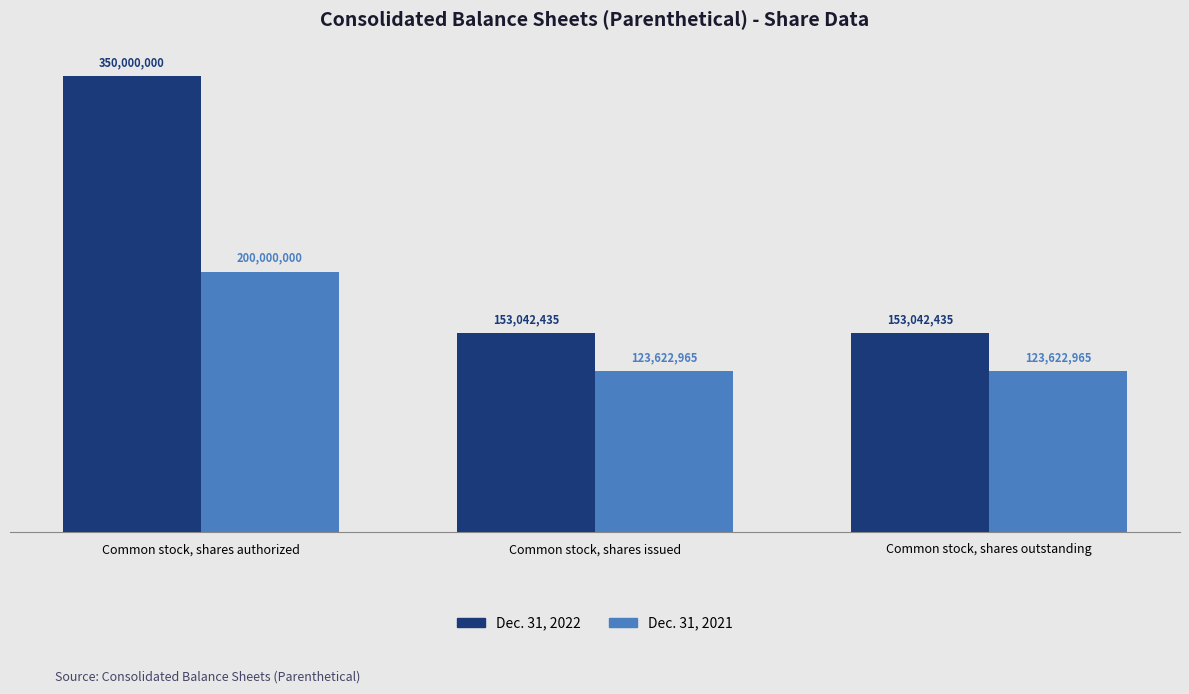

Are the bars grouped side by side (vs. stacked)?

Yes